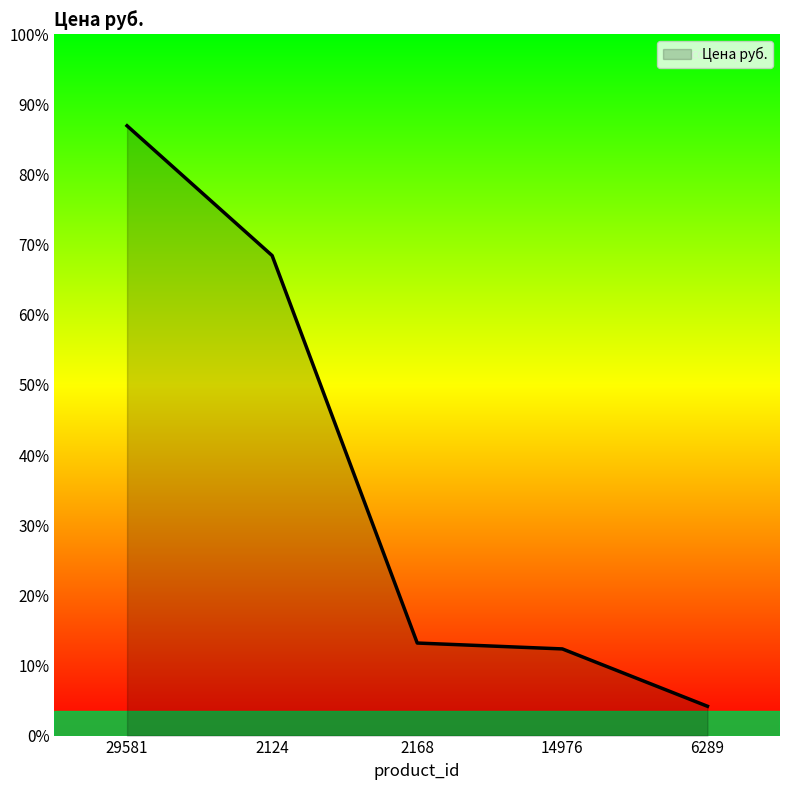

Does the chart have visible grid lines?

No